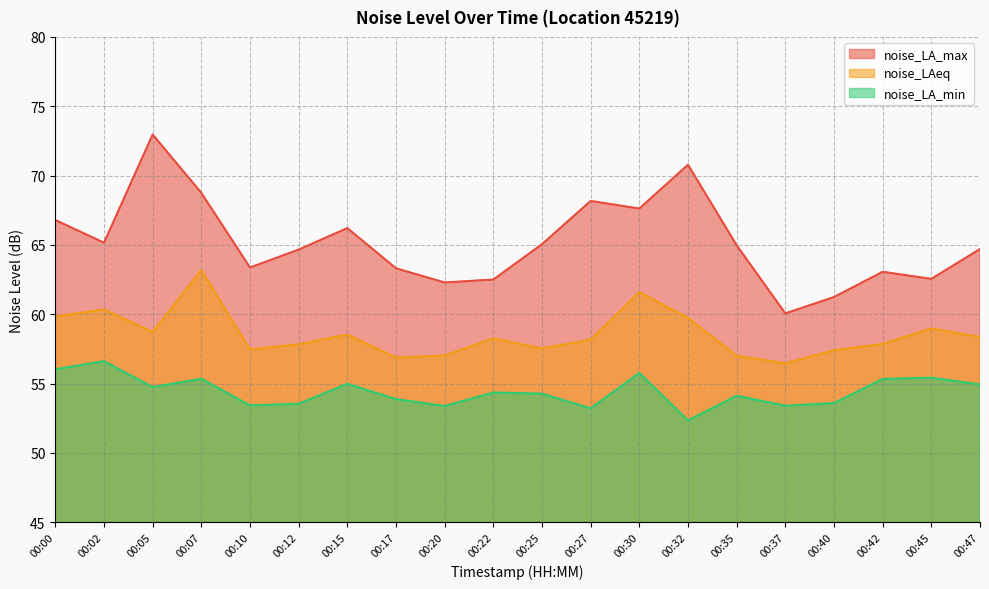

Which category has the lowest value in the noise_LA_min series?

00:32